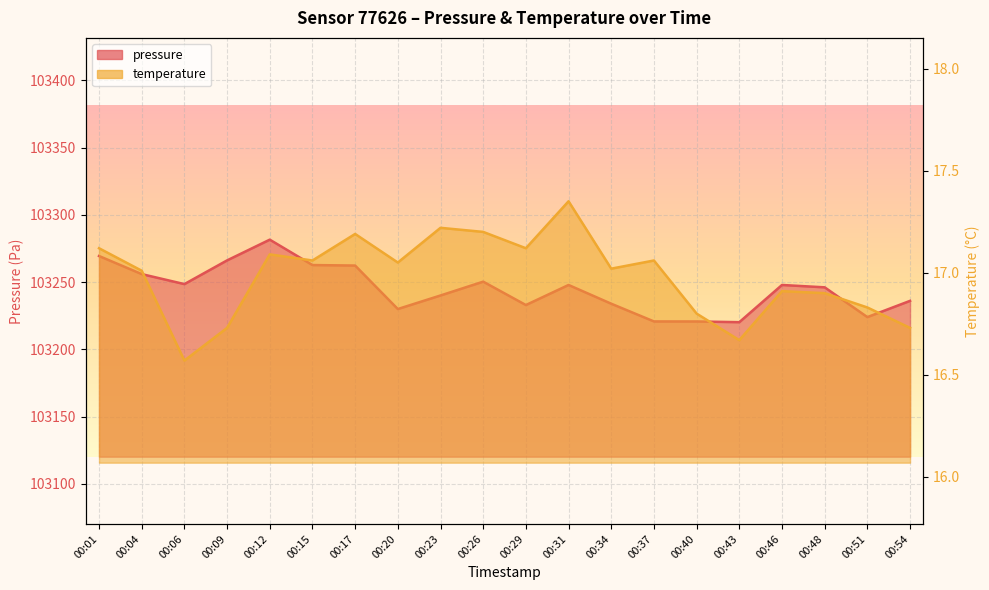

Which series changed the most between 00:01 and 00:43?

pressure